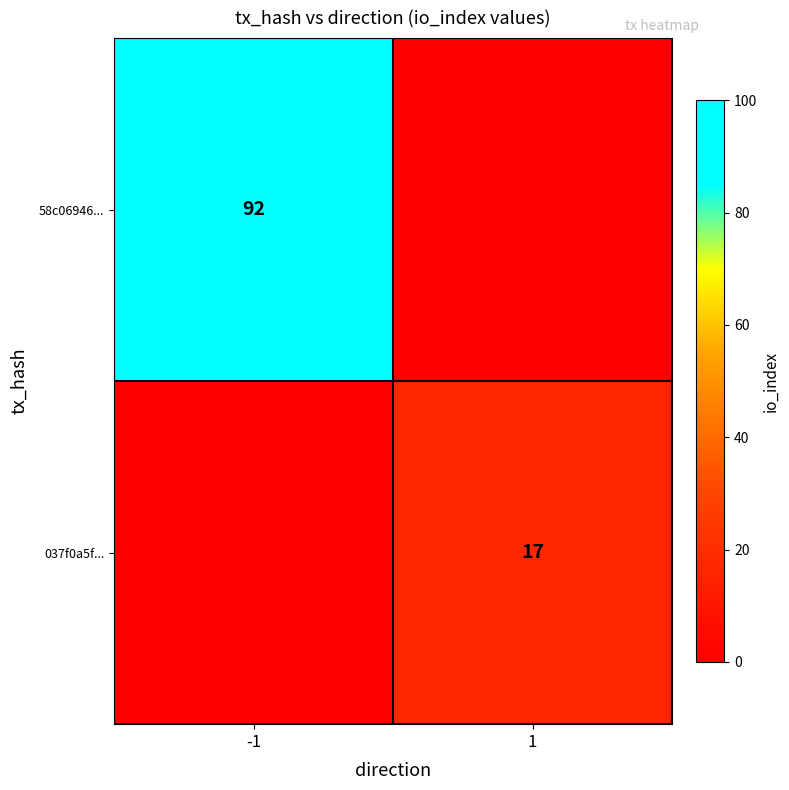

True or false: 037f0a5f... has a value of 17 at 1.

True